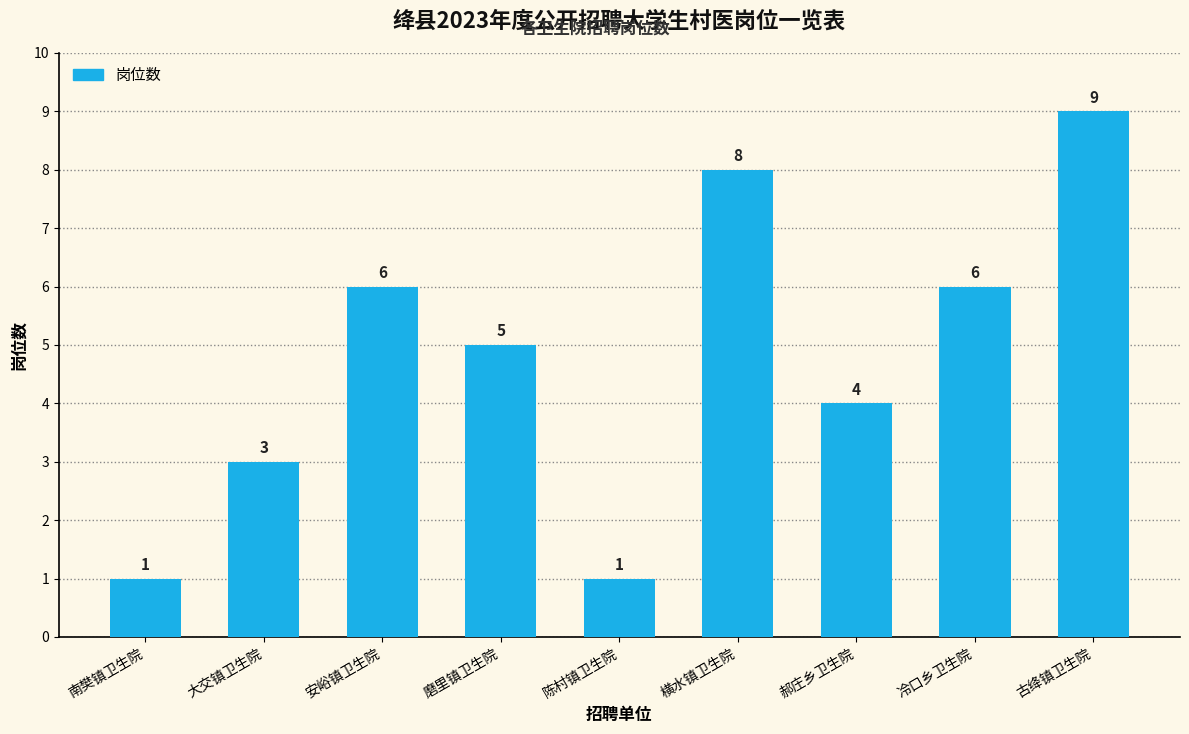

What is the average value?

5